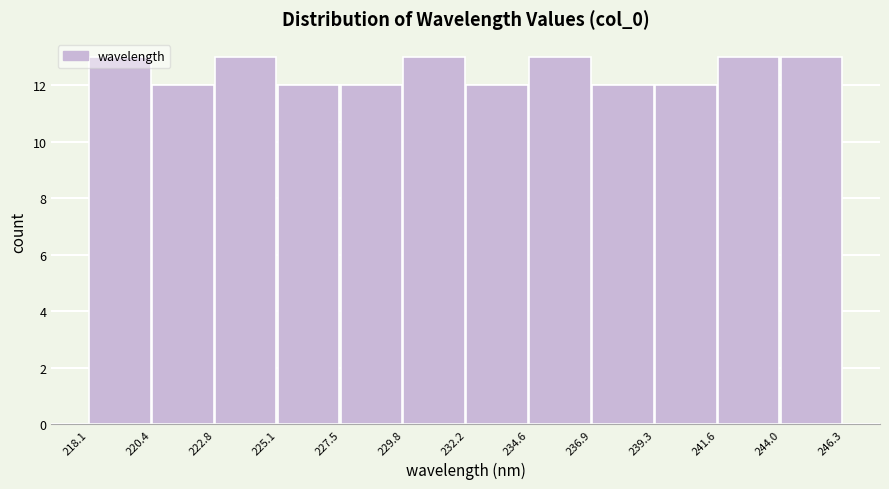

What is the height of the bar covering 239.3 to 241.6 on the x-axis? The values are not printed on the chart, so give them approximately, as read against the axis.

12